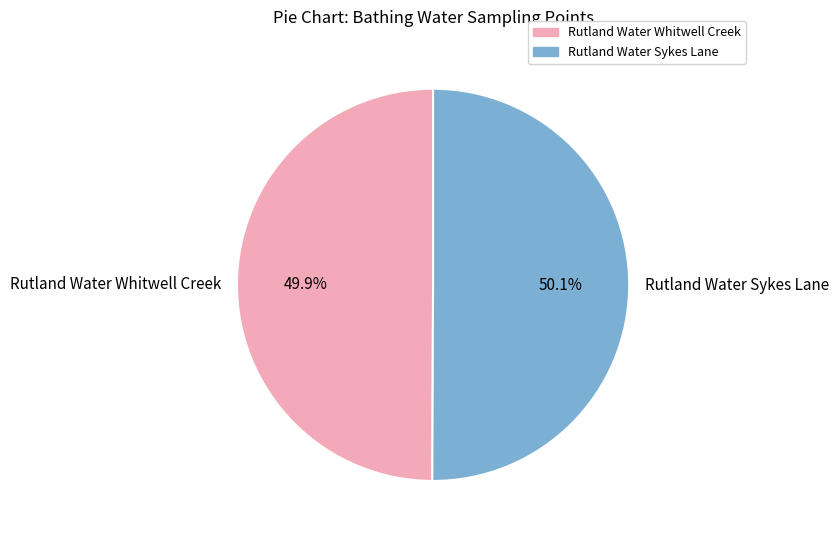

Combined, what portion of the pie is Rutland Water Sykes Lane and Rutland Water Whitwell Creek?

100.0%